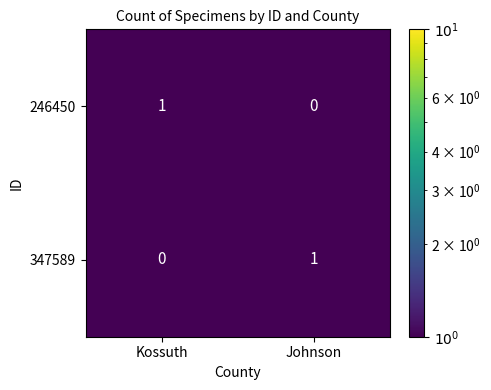

What is the difference between the highest and lowest values at Kossuth?

1